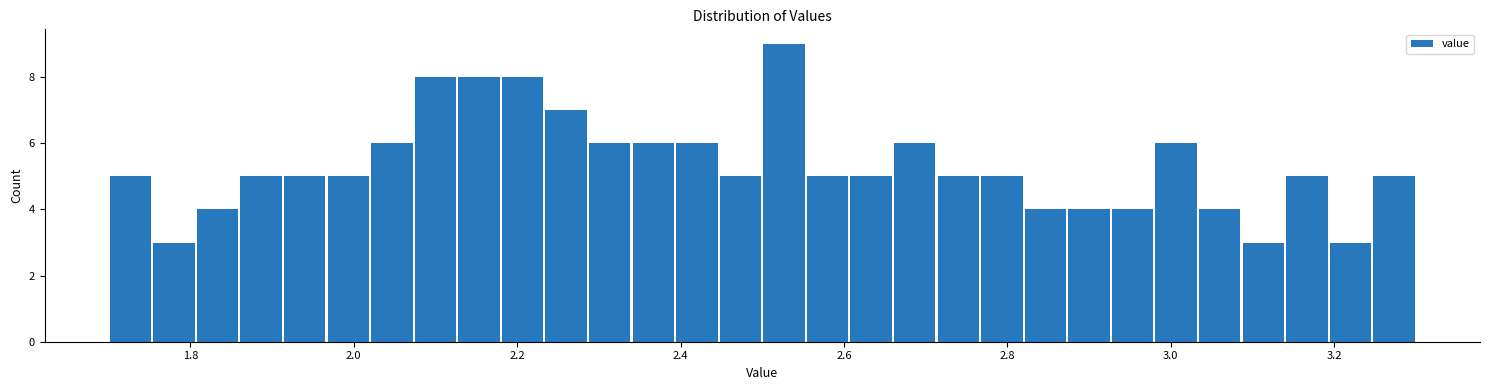

Read against the x-axis, roughly where is the centre of the tallest bar?

2.52